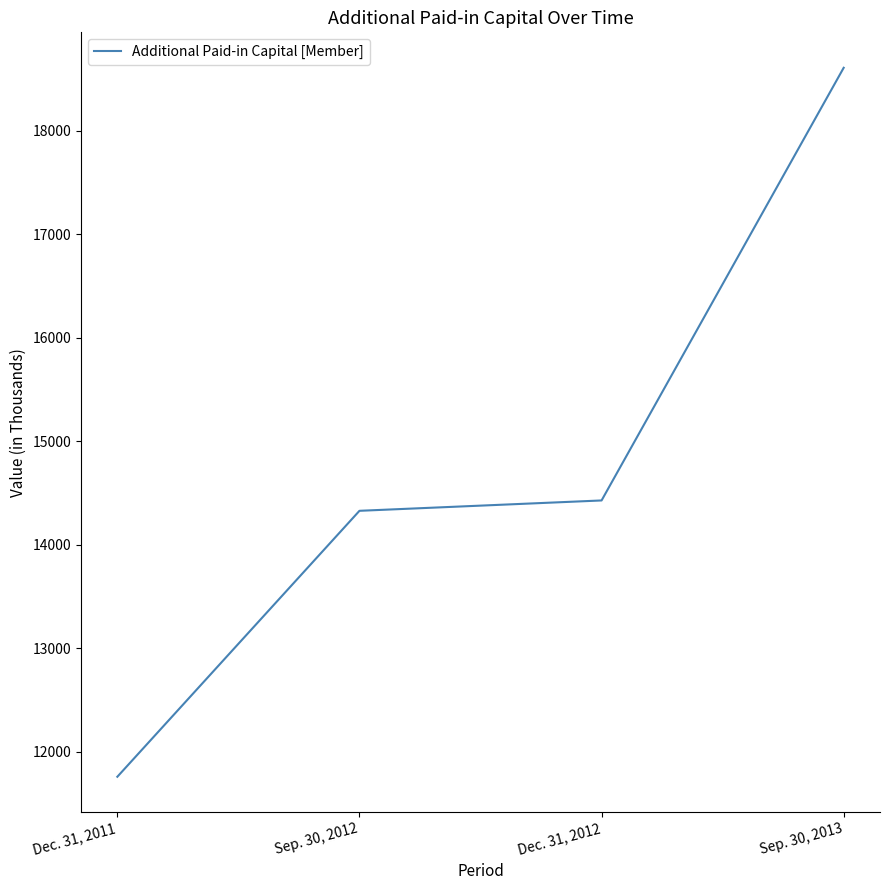

List the labels in order of value, largest first.

Sep. 30, 2013, Dec. 31, 2012, Sep. 30, 2012, Dec. 31, 2011